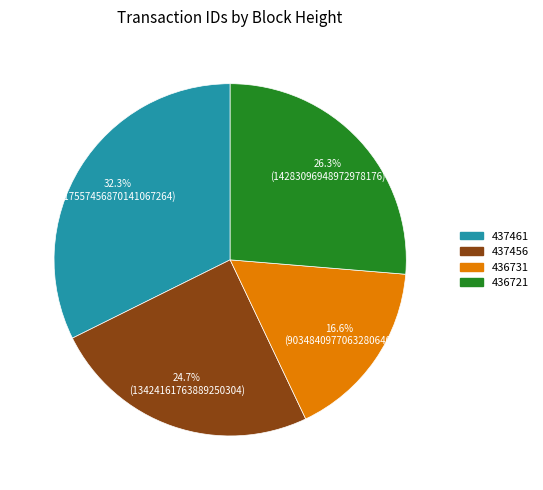

To the nearest percent, what is the difference between the 436731 and 436721 slice percentages?

10%